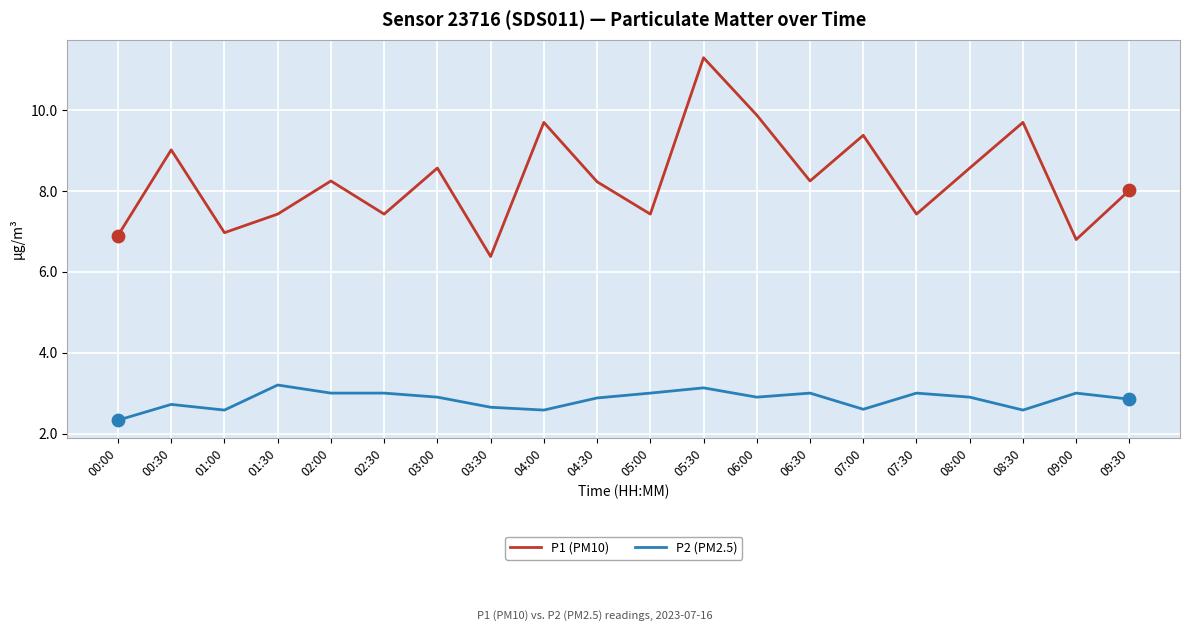

Between 04:00 and 09:30, which series saw the biggest shift?

P1 (PM10)